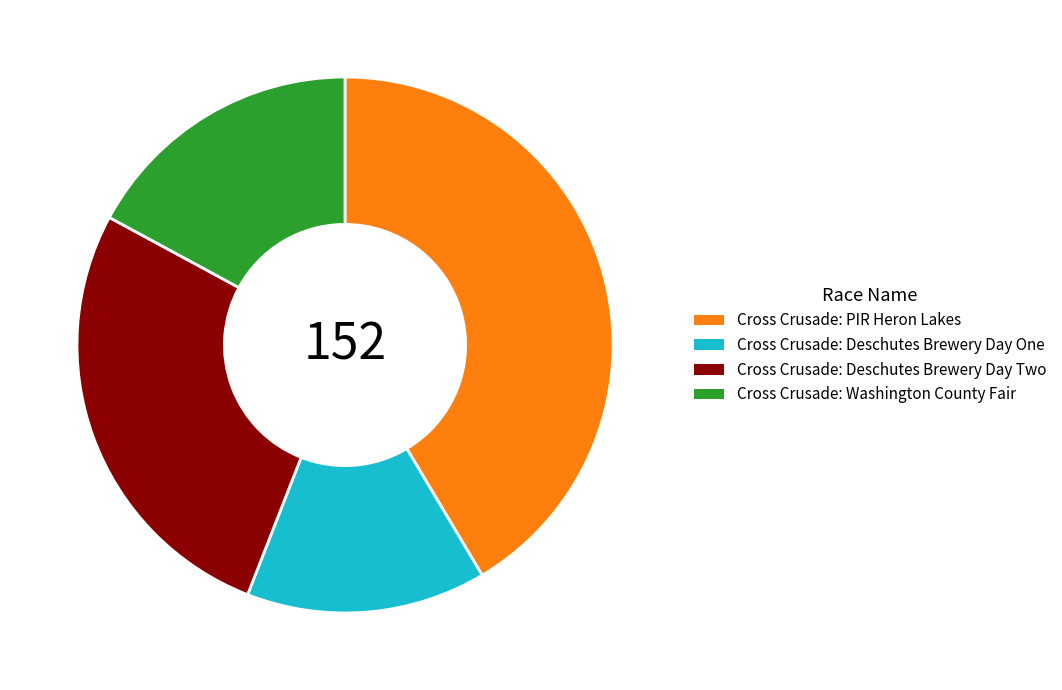

The Cross Crusade: PIR Heron Lakes slice represents 41% of the pie. True or false?

True